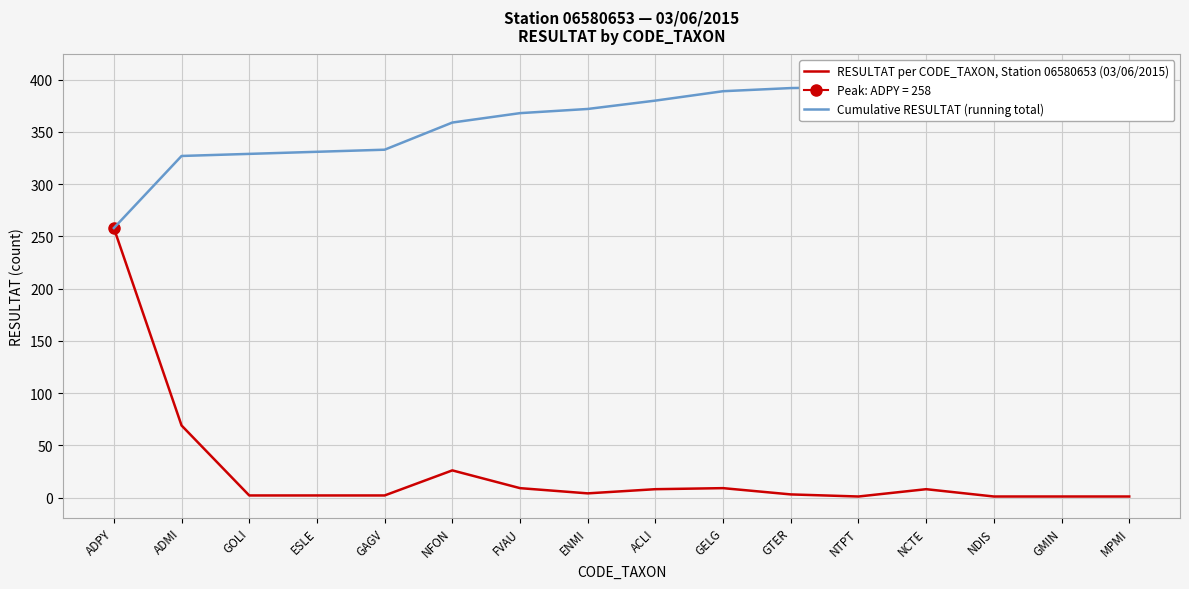

True or false: Cumulative RESULTAT (running total) and RESULTAT per CODE_TAXON, Station 06580653 (03/06/2015) intersect in this chart.

False